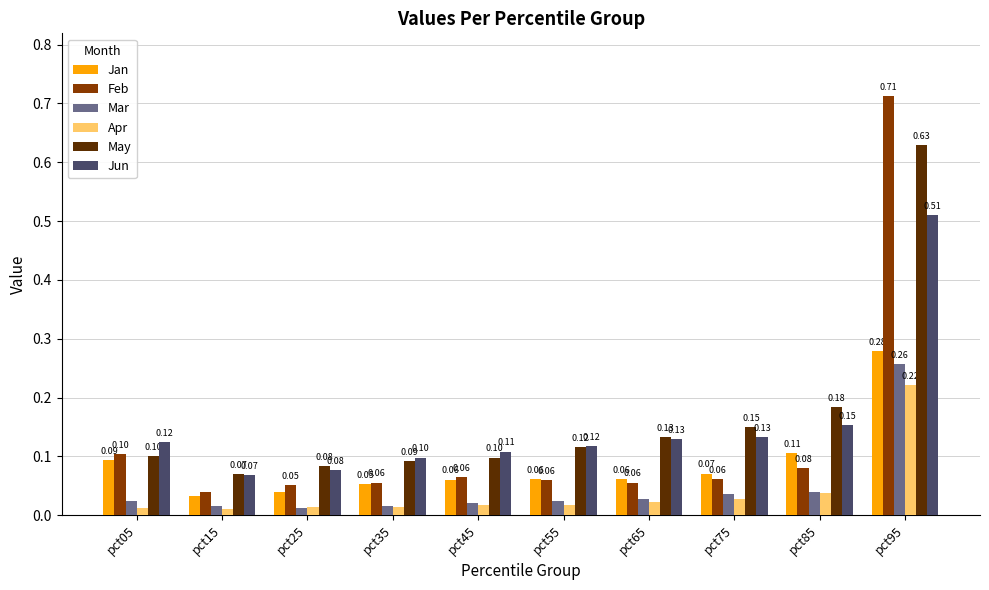

What are all the series names shown in the legend?

Jan, Feb, Mar, Apr, May, Jun